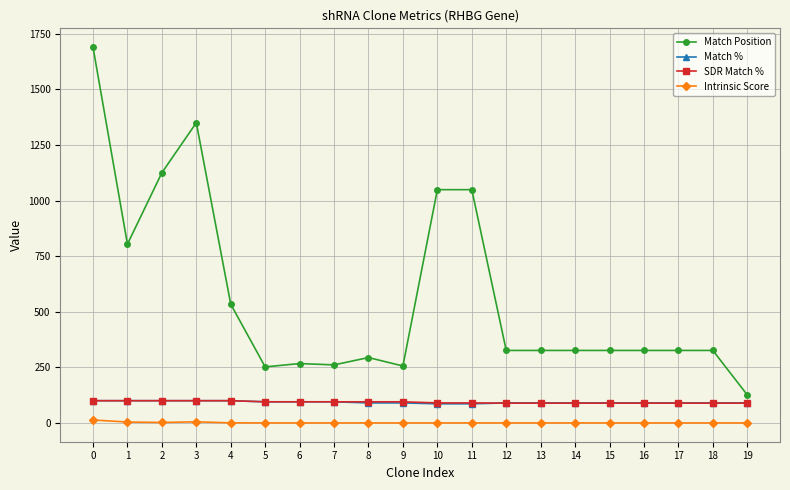

Which series has the largest range (max minus min)?

Match Position